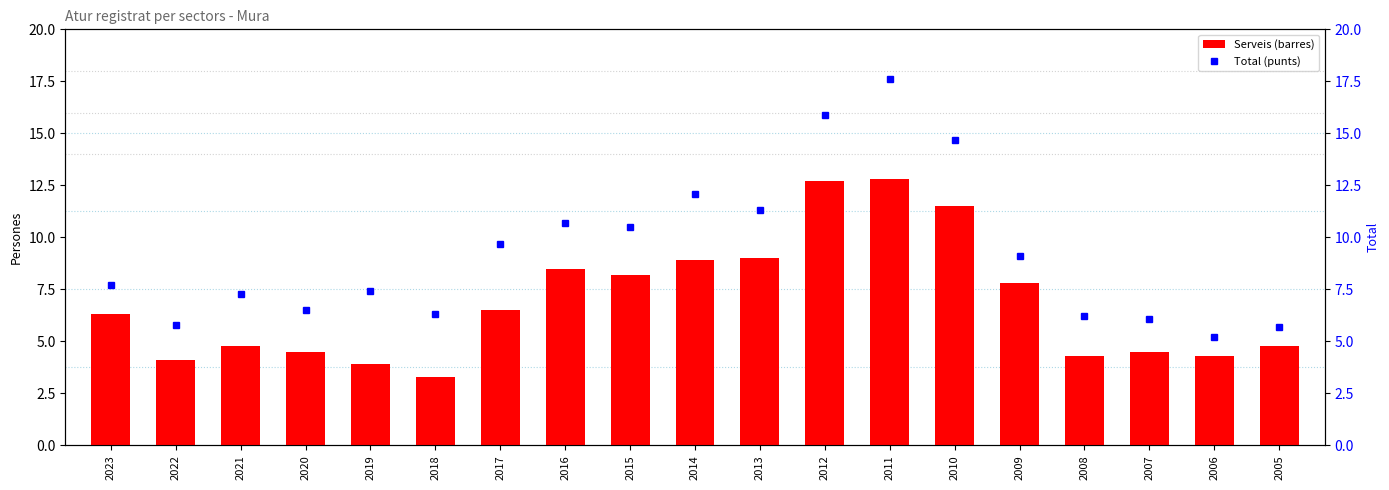

Between 2014 and 2007, which is larger?

2014